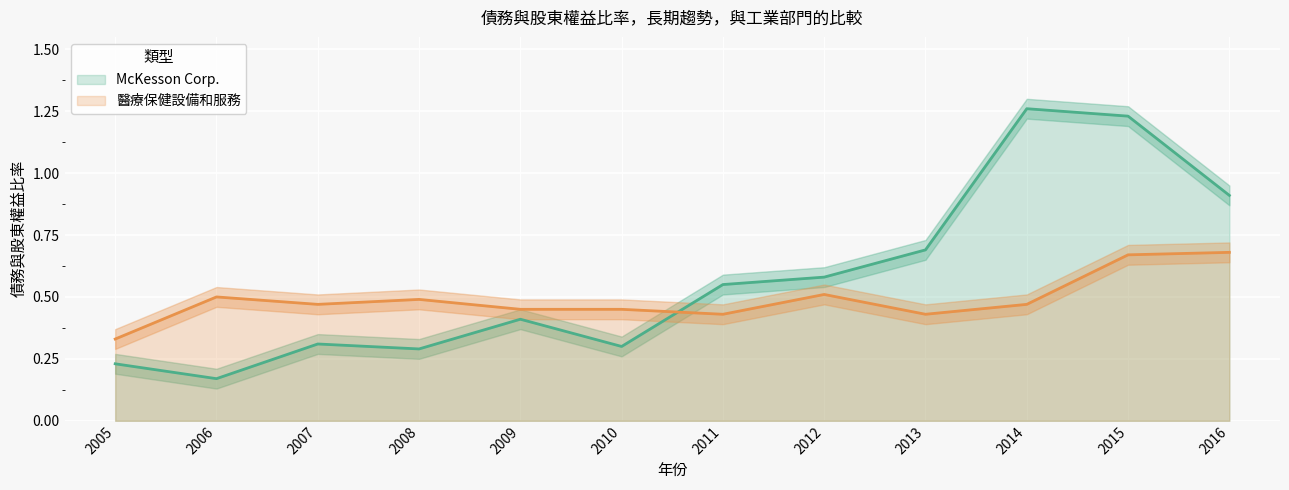

How many interior local valleys does the McKesson Corp. series have?

3